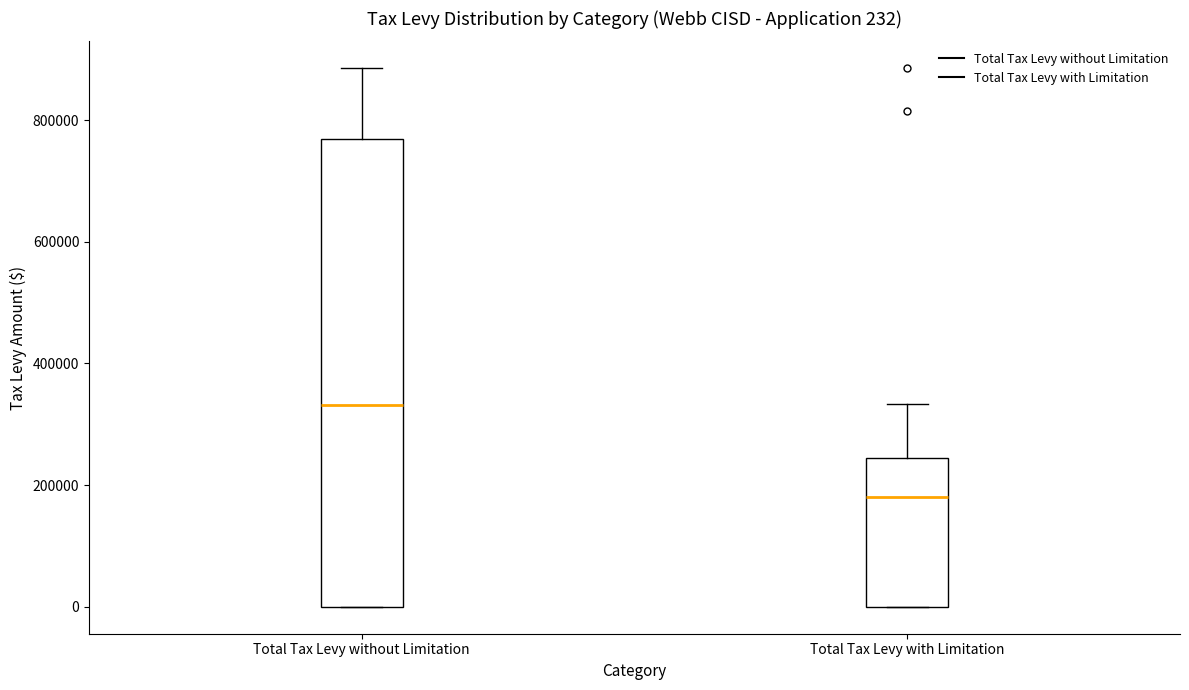

Comparing the boxes themselves (not the whiskers), which one is the tallest?

Total Tax Levy without Limitation